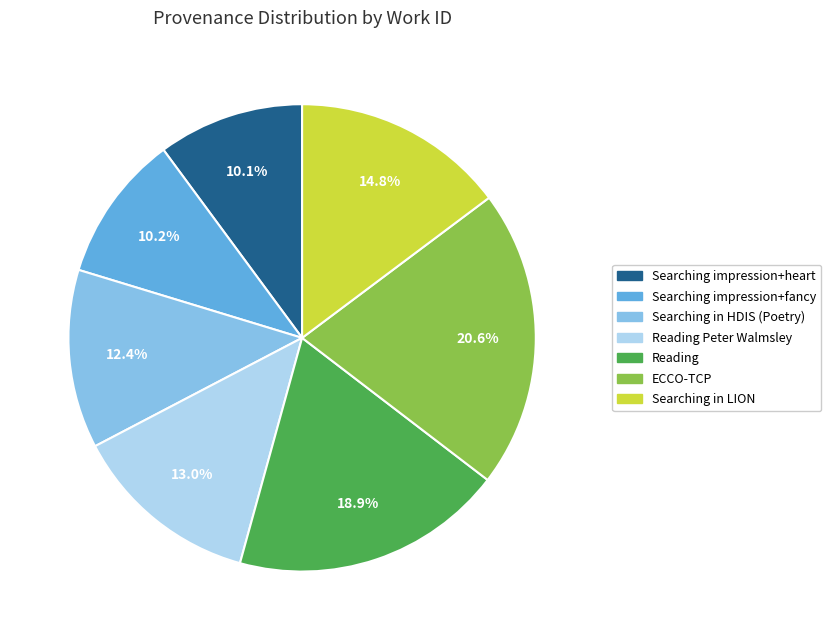

Does any single category account for the majority?

No